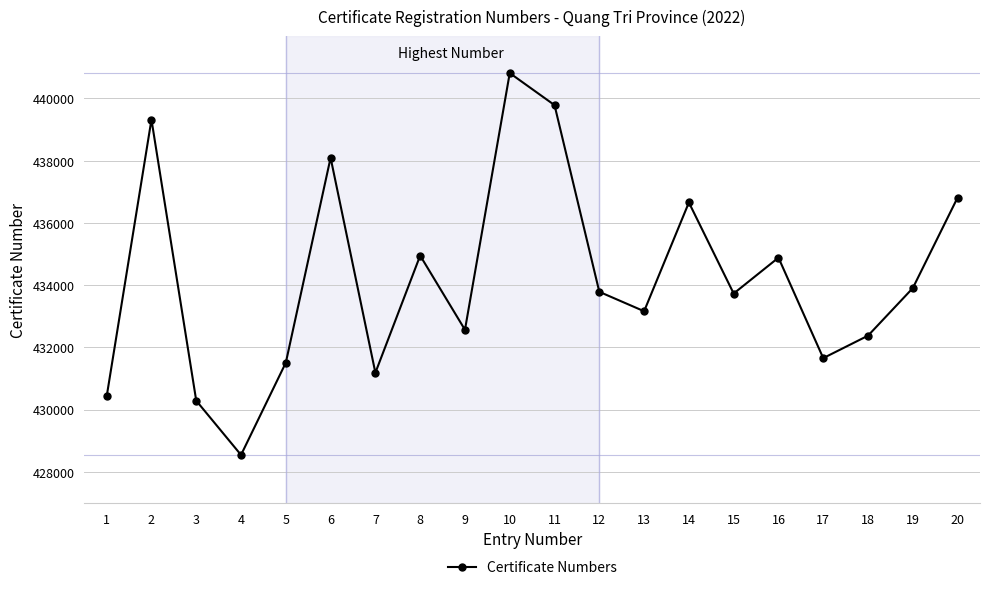

What is the maximum value shown in the chart?

440817